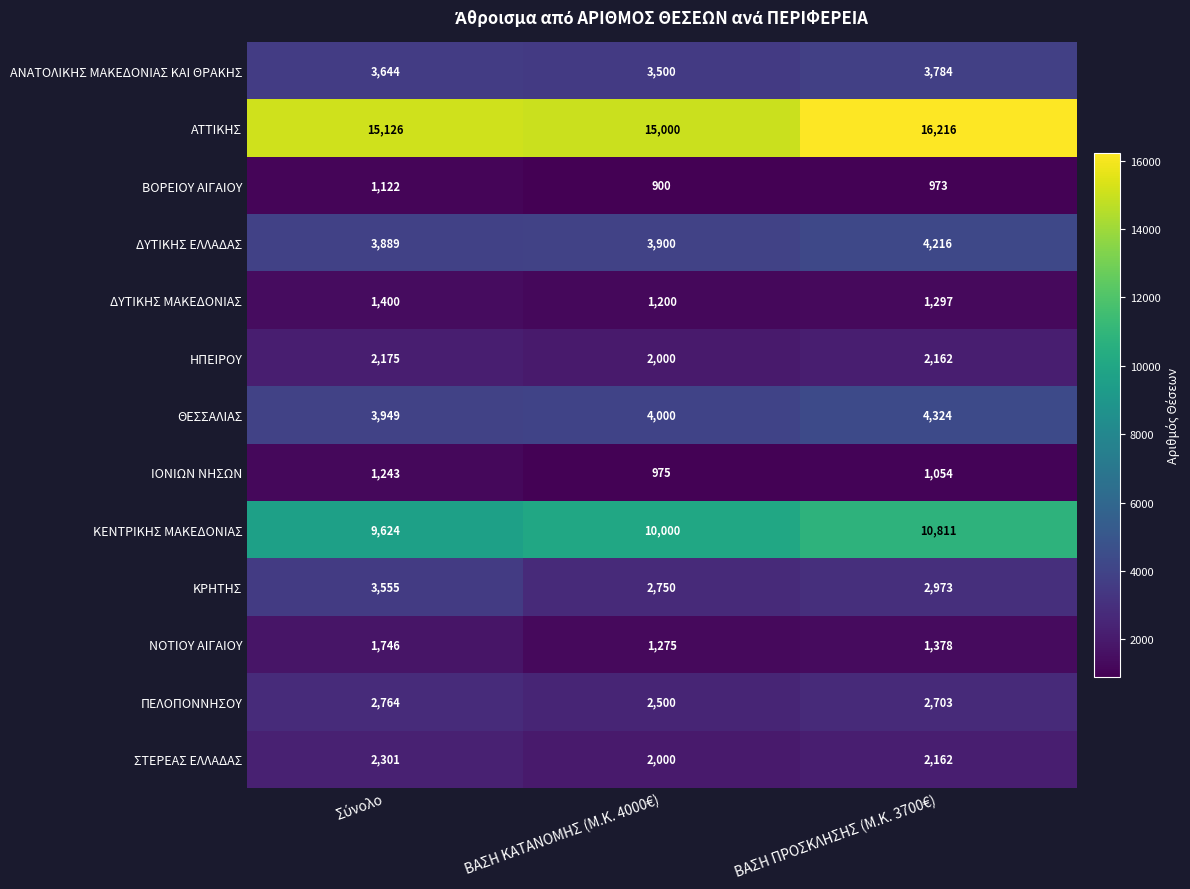

What is the approximate value of ΙΟΝΙΩΝ ΝΗΣΩΝ at ΒΑΣΗ ΚΑΤΑΝΟΜΗΣ (Μ.Κ. 4000€), to the nearest 10?

980